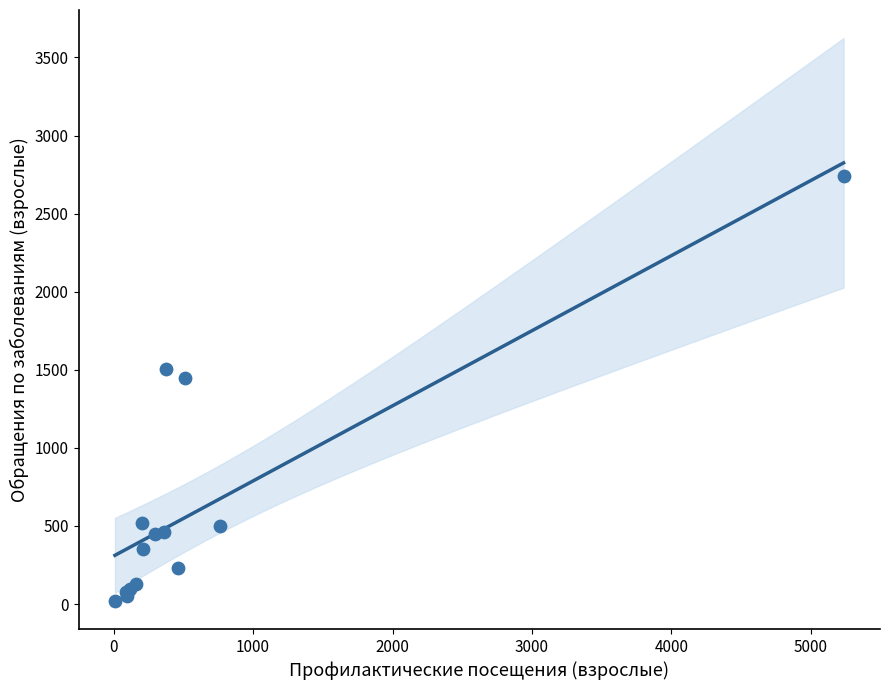

What Y value in the scatter plot is closest to 1380?

1450